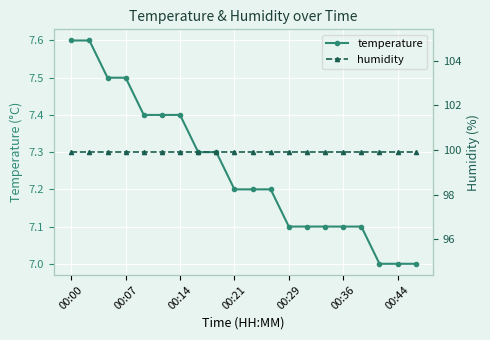

Does the chart display data point markers on the line(s)?

Yes